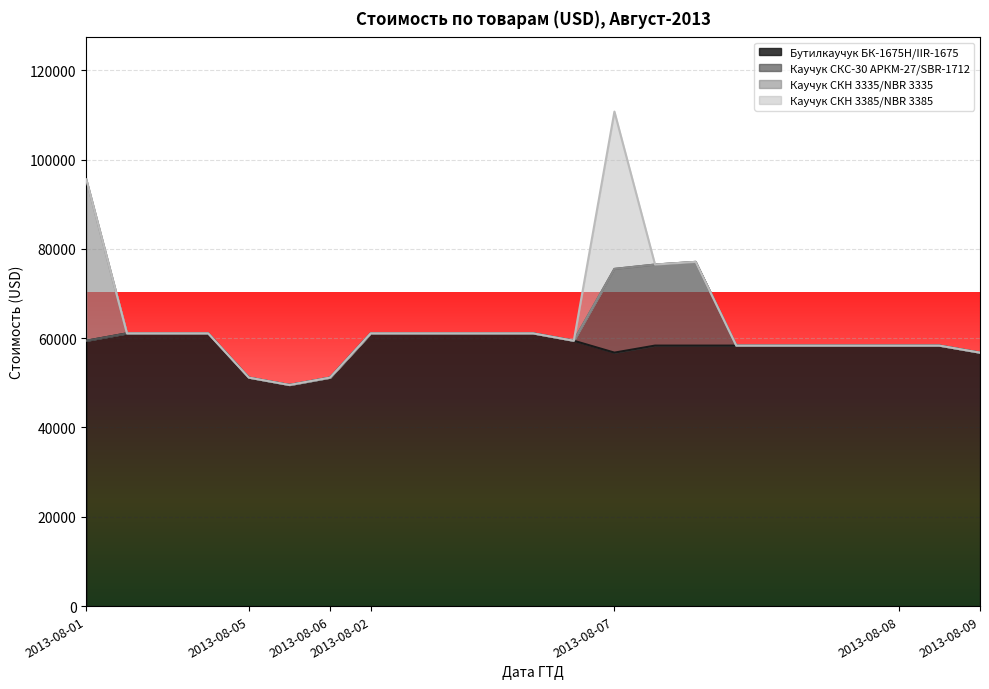

Does the chart display data point markers on the line(s)?

No